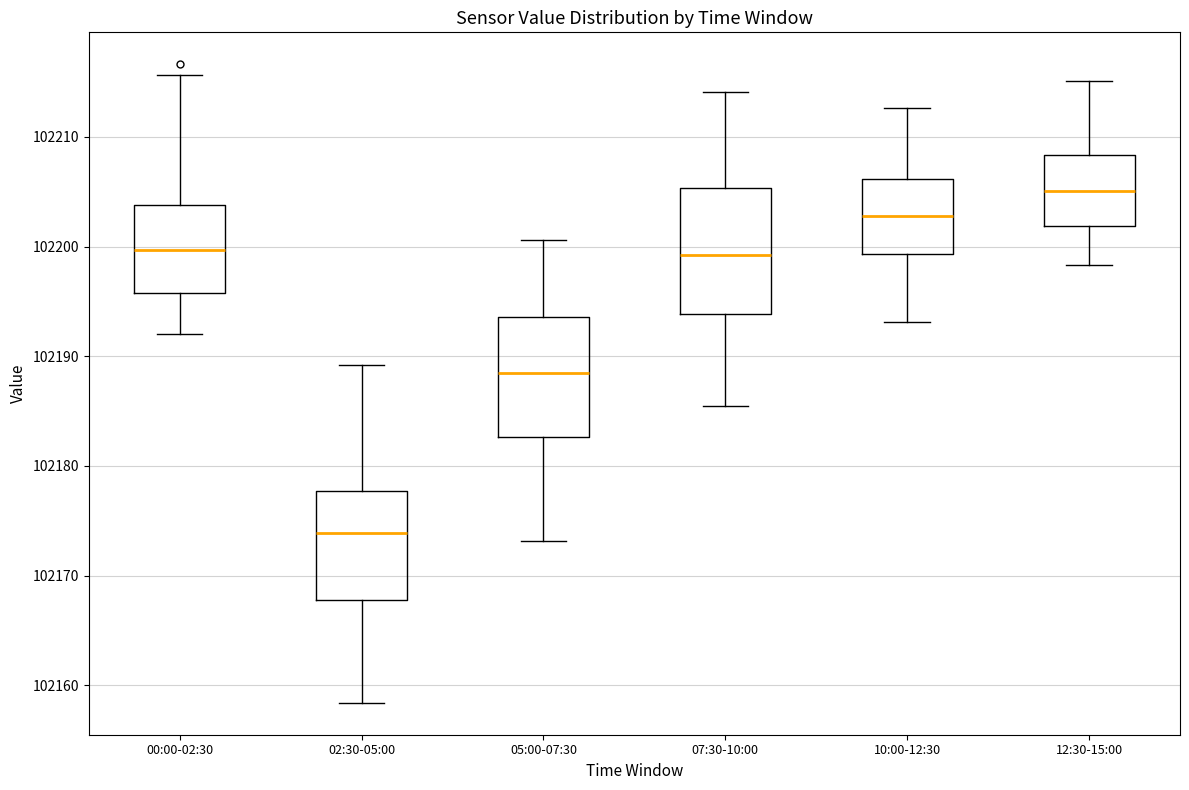

Reading left to right, read every box against the y-axis: the position of its median line, the range the box covers, and the ends of its whiskers. The values are not printed on the chart, so give them approximately, as read against the axis.

00:00-02:30: median 102200, box 102196 to 102204, whiskers 102192 to 102216
02:30-05:00: median 102174, box 102168 to 102178, whiskers 102158 to 102189
05:00-07:30: median 102189, box 102183 to 102194, whiskers 102173 to 102201
07:30-10:00: median 102199, box 102194 to 102205, whiskers 102186 to 102214
10:00-12:30: median 102203, box 102199 to 102206, whiskers 102193 to 102213
12:30-15:00: median 102205, box 102202 to 102208, whiskers 102198 to 102215